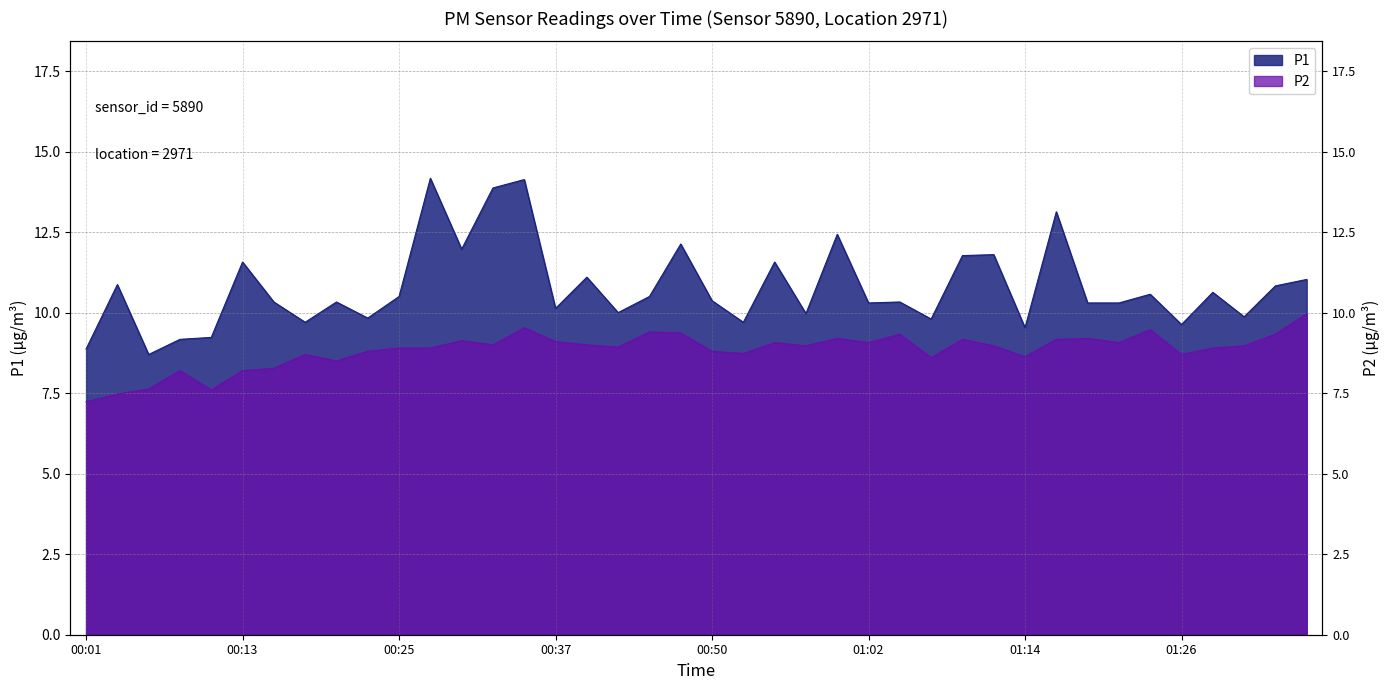

What are all the series names shown in the legend?

P1, P2